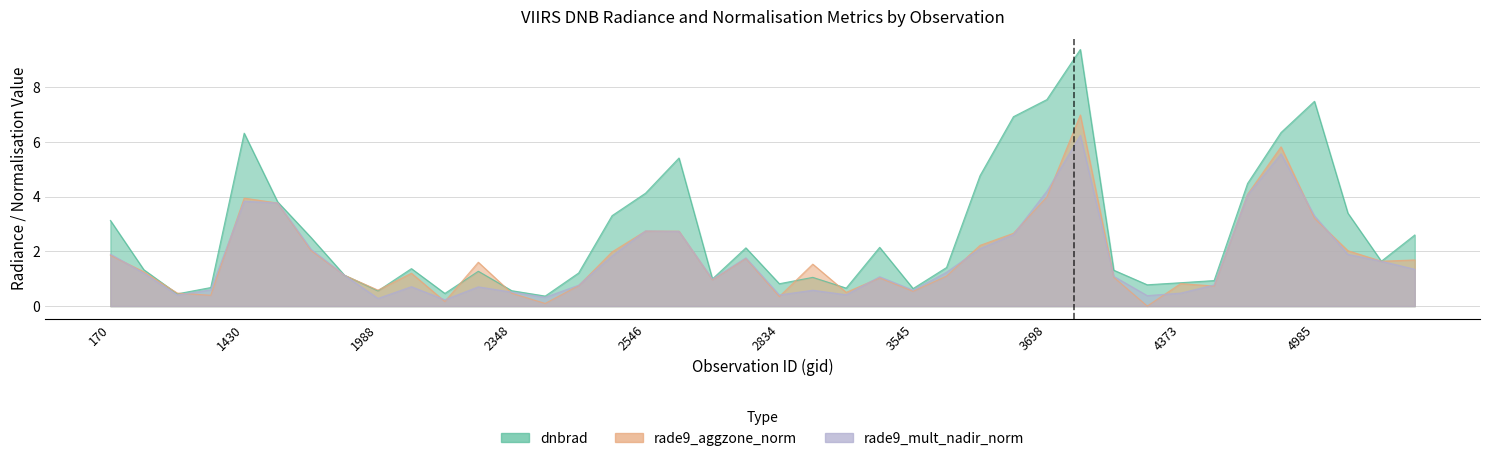

The rade9_aggzone_norm series shows 0.7 at 2411. True or false?

True